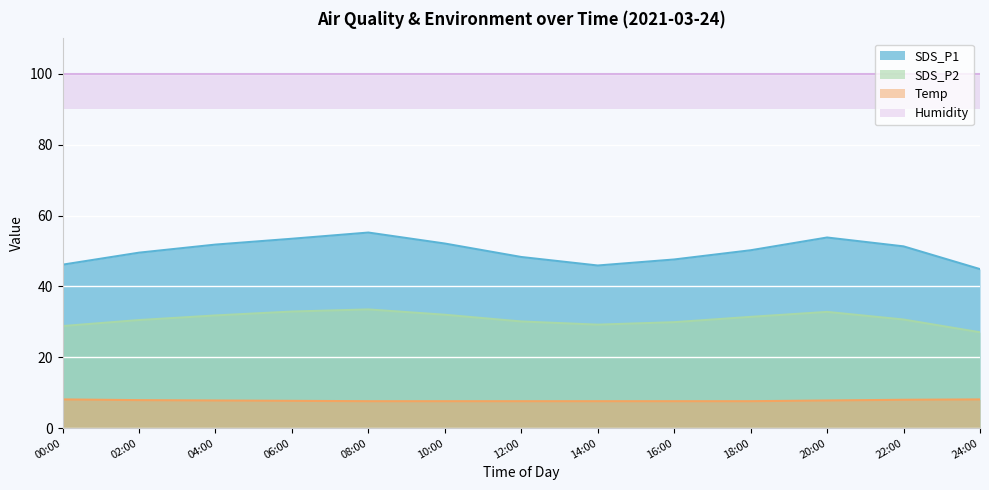

Rank the categories by SDS_P2 value from highest to lowest.

08:00, 06:00, 20:00, 10:00, 04:00, 18:00, 22:00, 02:00, 12:00, 16:00, 14:00, 00:00, 24:00